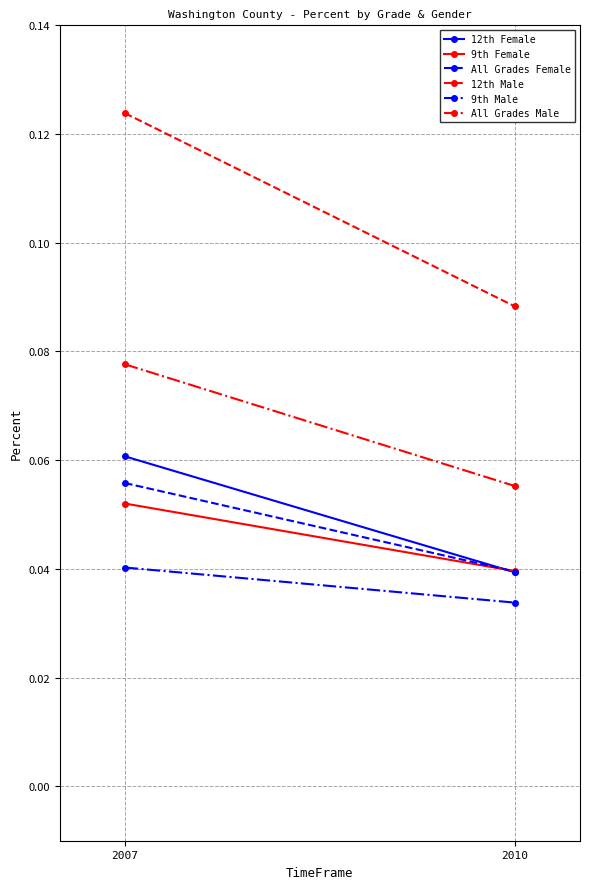

Reading left to right, transcribe all the data shown in this chart.

12th Female: 0.1	0.0
9th Female: 0.1	0.0
All Grades Female: 0.1	0.0
12th Male: 0.1	0.1
9th Male: 0.0	0.0
All Grades Male: 0.1	0.1